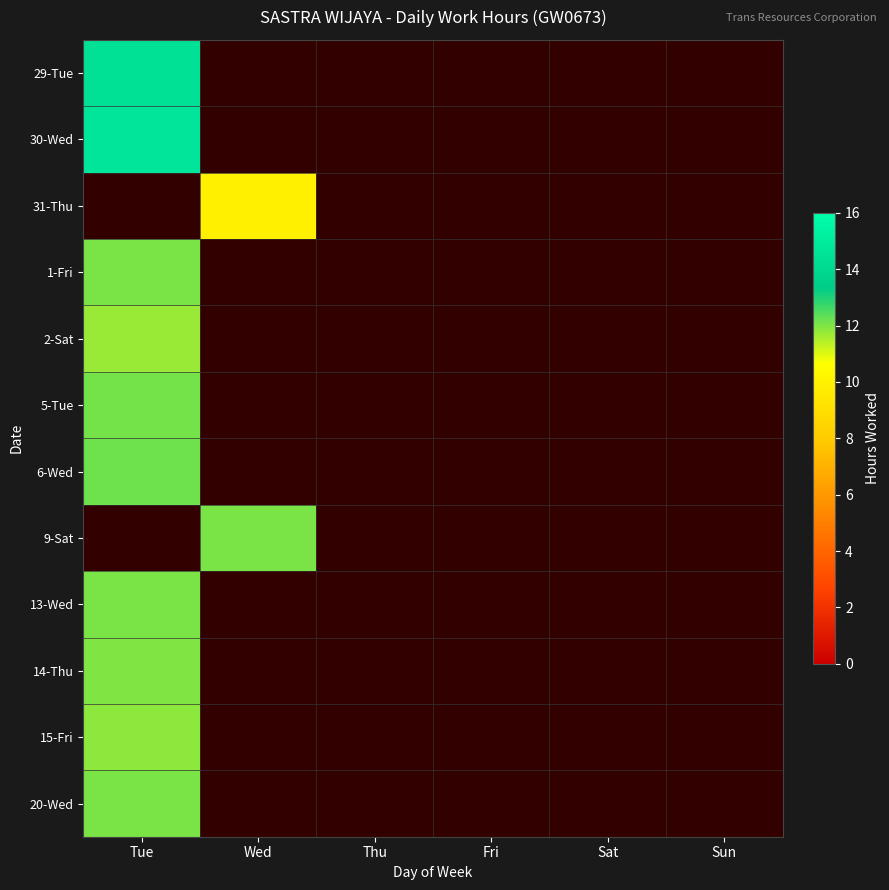

How many categories are shown in the chart?

6